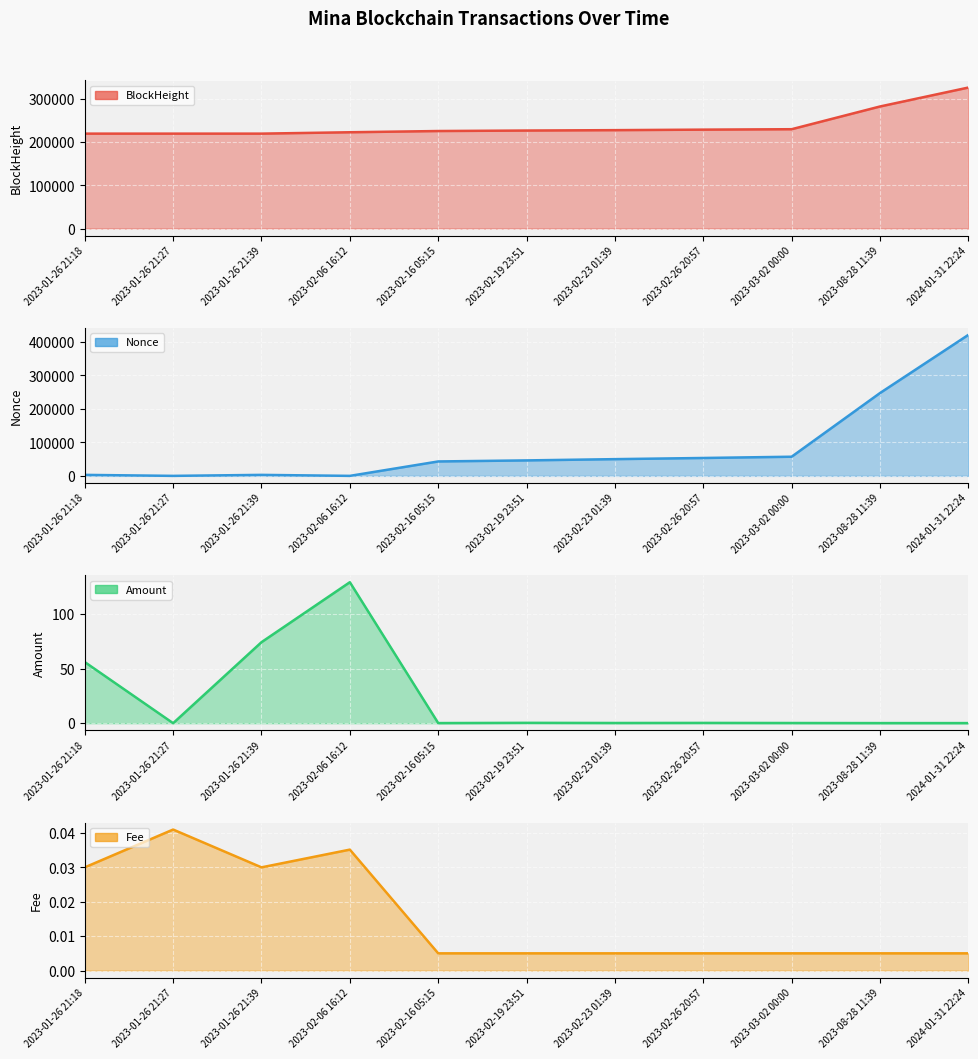

What is the value of the BlockHeight point at the 1st from the left?

219755.0